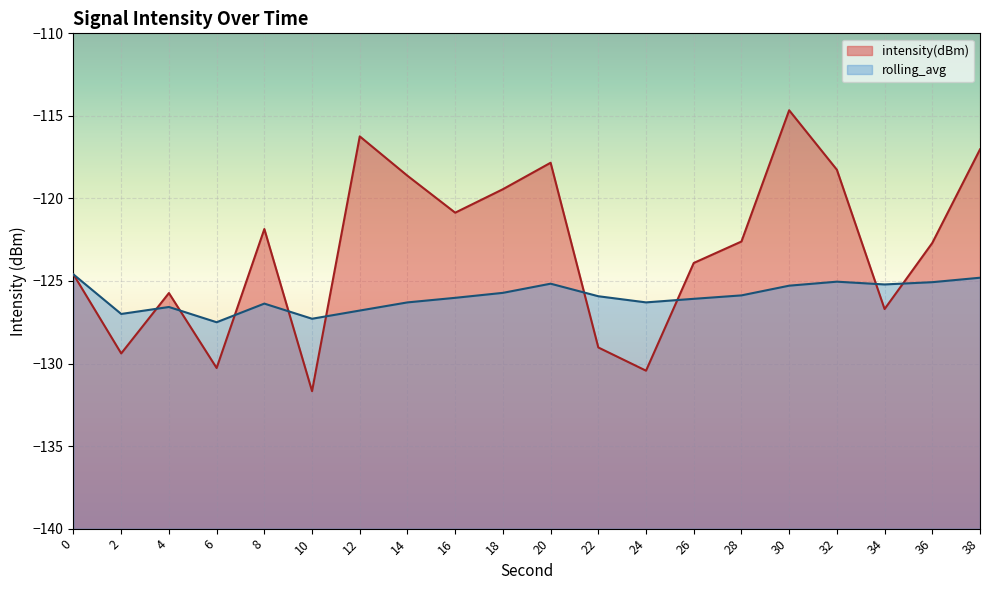

What is the value of the intensity(dBm) point at the 7th from the left?

-116.2